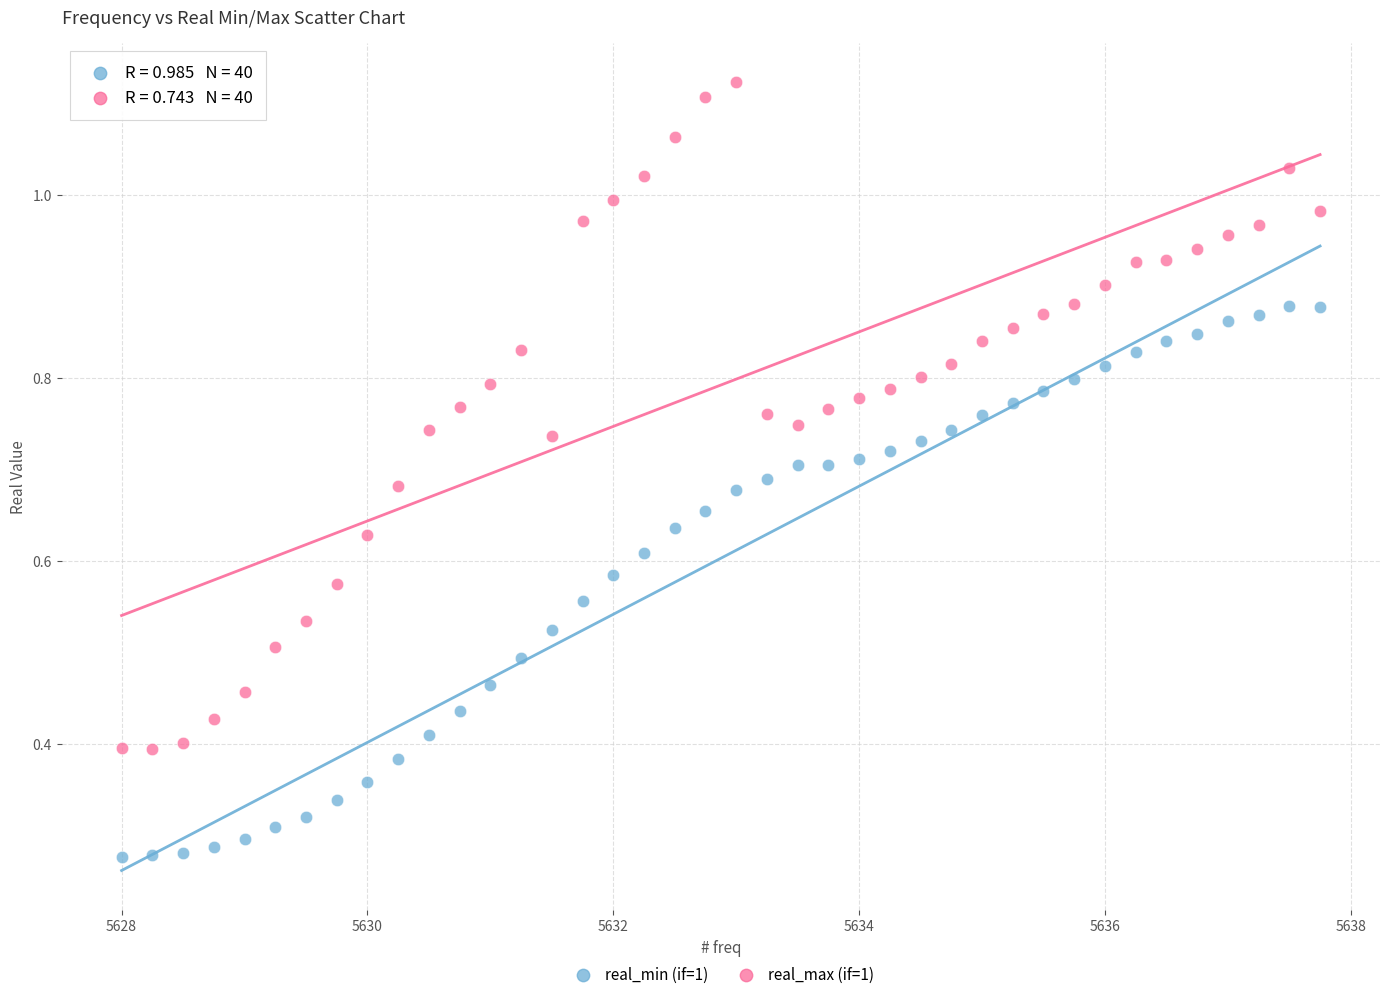

Which series has the largest Y range (max minus min)?

real_max (if=1)